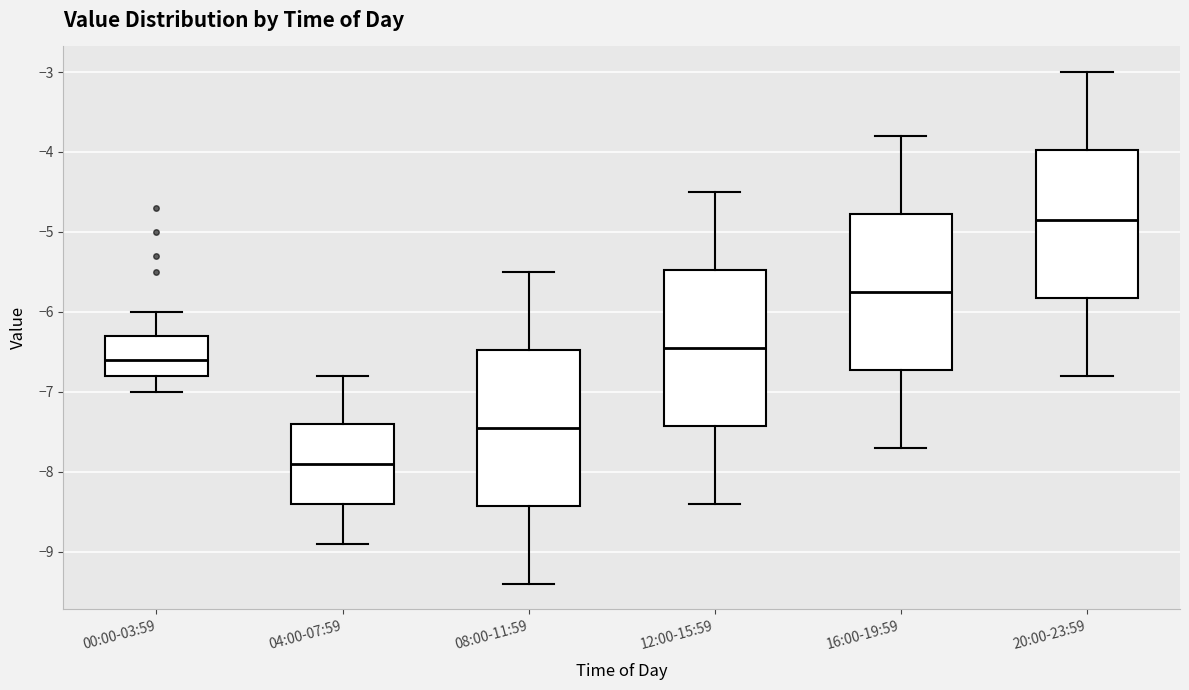

Reading left to right, transcribe this box plot: for each box, give where its median line is, the range the box spans, and where its two whiskers end, as read against the y-axis. The values are not printed on the chart, so give them approximately, as read against the axis.

00:00-03:59: median -6.6, box -6.8 to -6.3, whiskers -7.0 to -6.0
04:00-07:59: median -7.9, box -8.4 to -7.4, whiskers -8.9 to -6.8
08:00-11:59: median -7.4, box -8.4 to -6.5, whiskers -9.4 to -5.5
12:00-15:59: median -6.4, box -7.4 to -5.5, whiskers -8.4 to -4.5
16:00-19:59: median -5.7, box -6.7 to -4.8, whiskers -7.7 to -3.8
20:00-23:59: median -4.8, box -5.8 to -4.0, whiskers -6.8 to -3.0